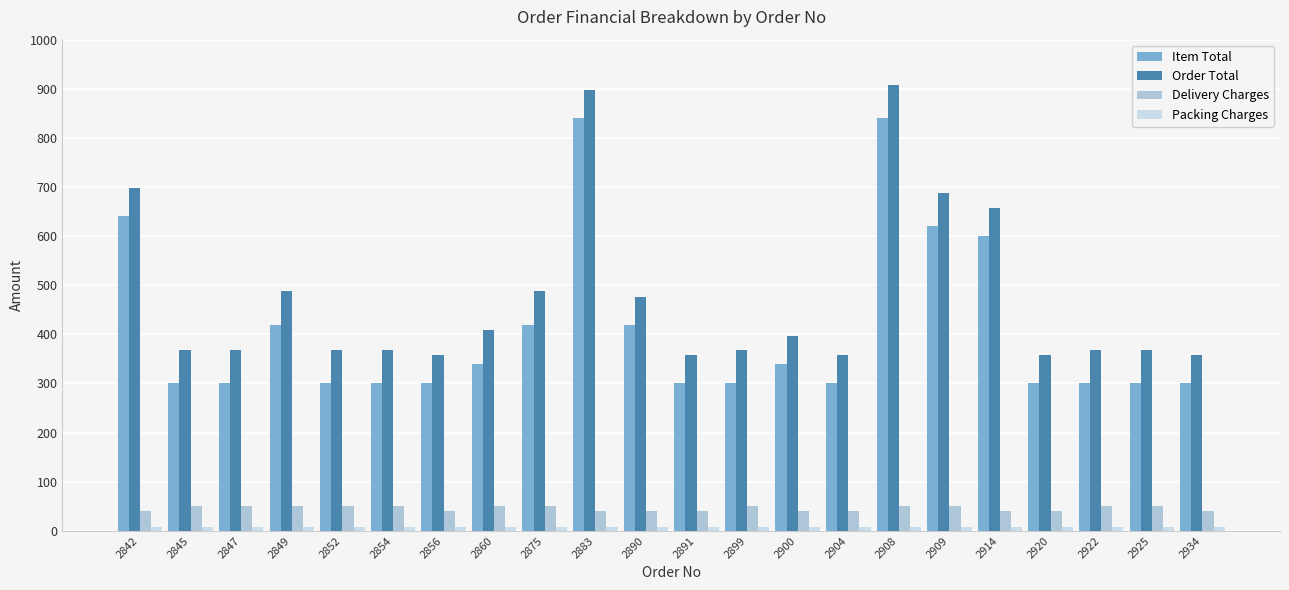

True or false: Item Total has a value of 506 at 2934.

False